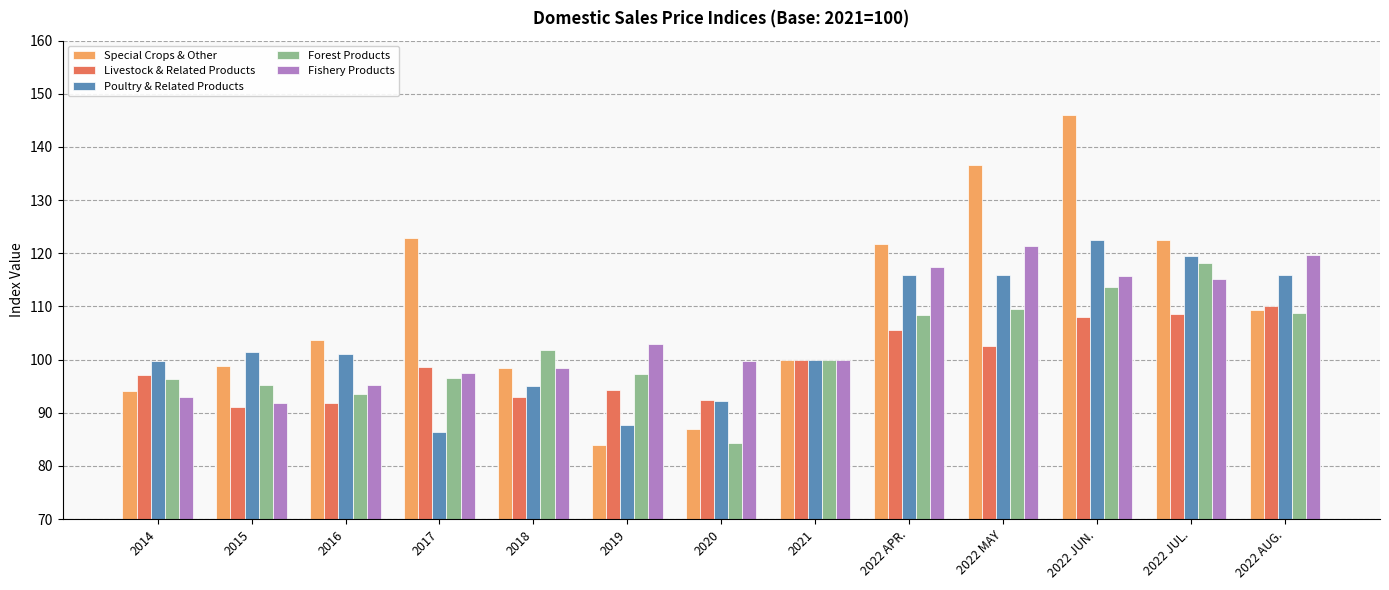

The Poultry & Related Products series shows 116.7 at 2017. True or false?

False